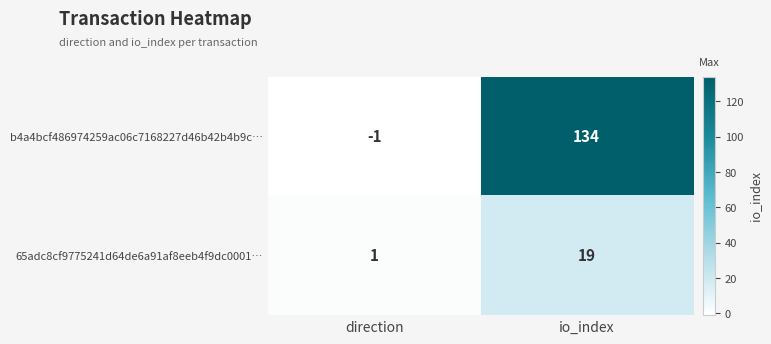

Reading right to left, extract all data points from this chart.

b4a4bcf486974259ac06c7168227d46b42b4b9c…: 134	-1
65adc8cf9775241d64de6a91af8eeb4f9dc0001…: 19	1